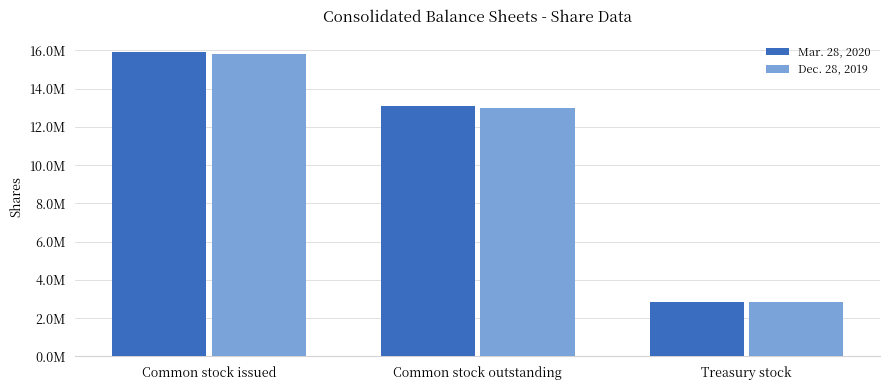

Which series changed the most between Common stock issued and Common stock outstanding?

Mar. 28, 2020